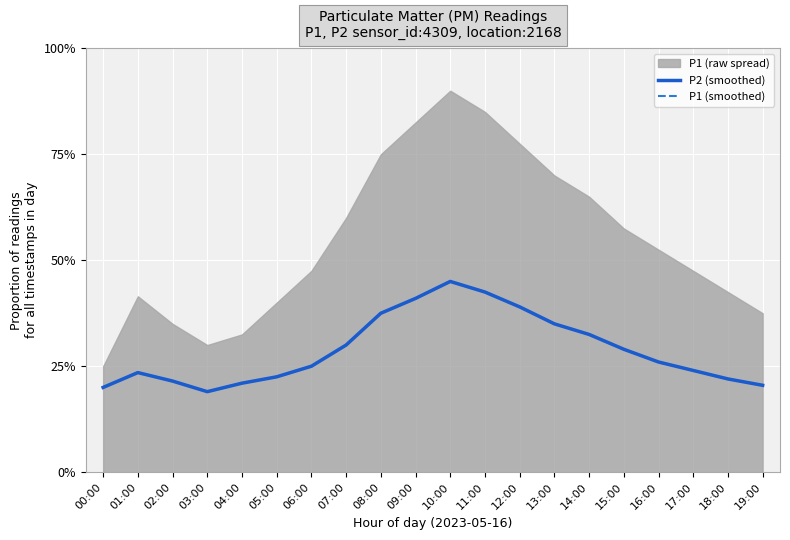

True or false: P1 (smoothed) and P2 (smoothed) cross at least once.

False